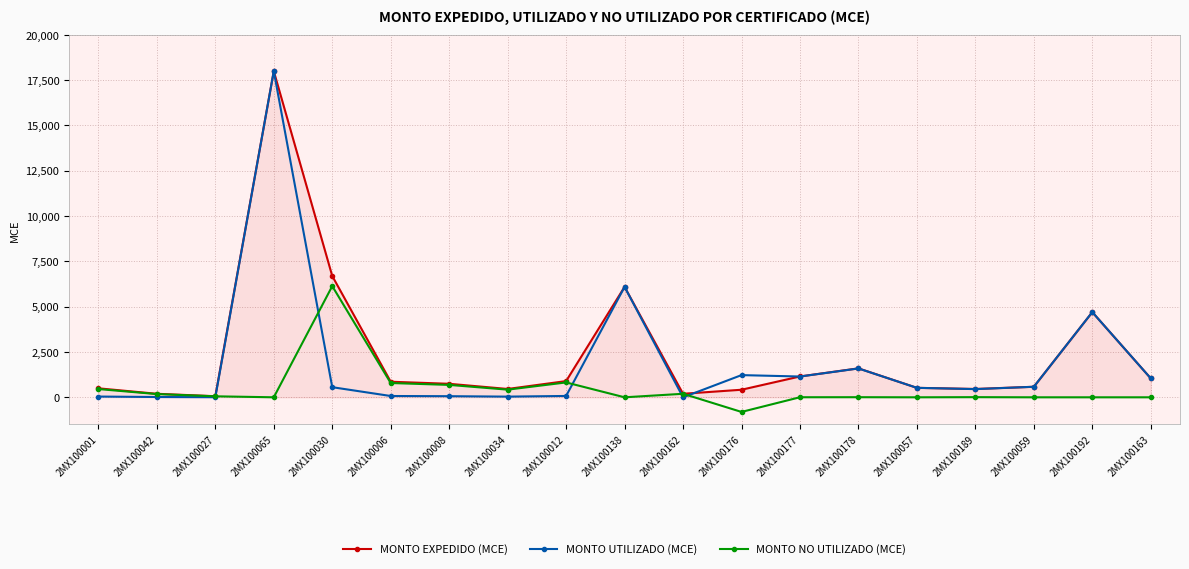

Where is MONTO EXPEDIDO (MCE) nearest to the value 9025?

2MX100030